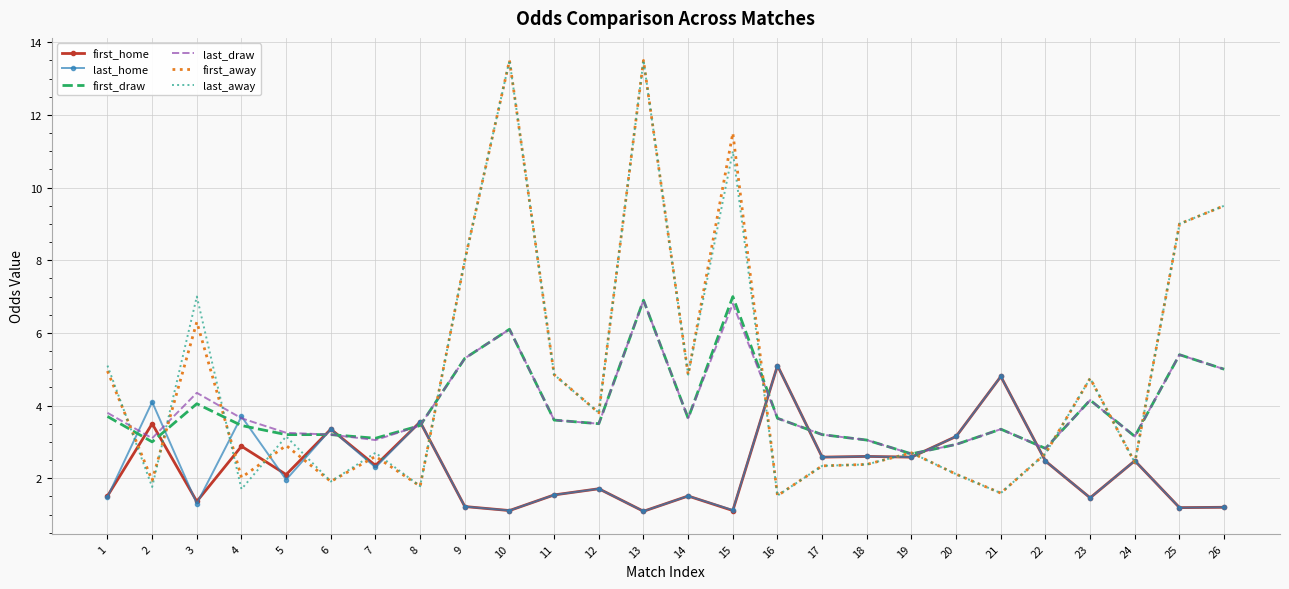

Which series changed the most between 2 and 10?

last_away